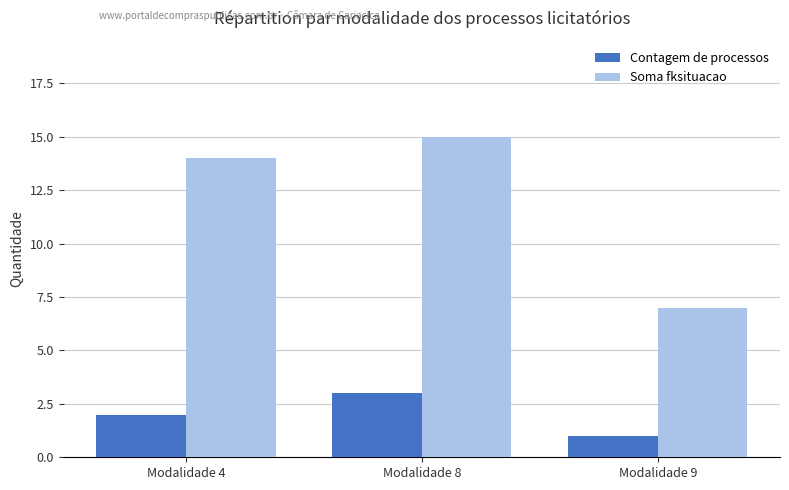

How many values in the Contagem de processos series are below 2?

1